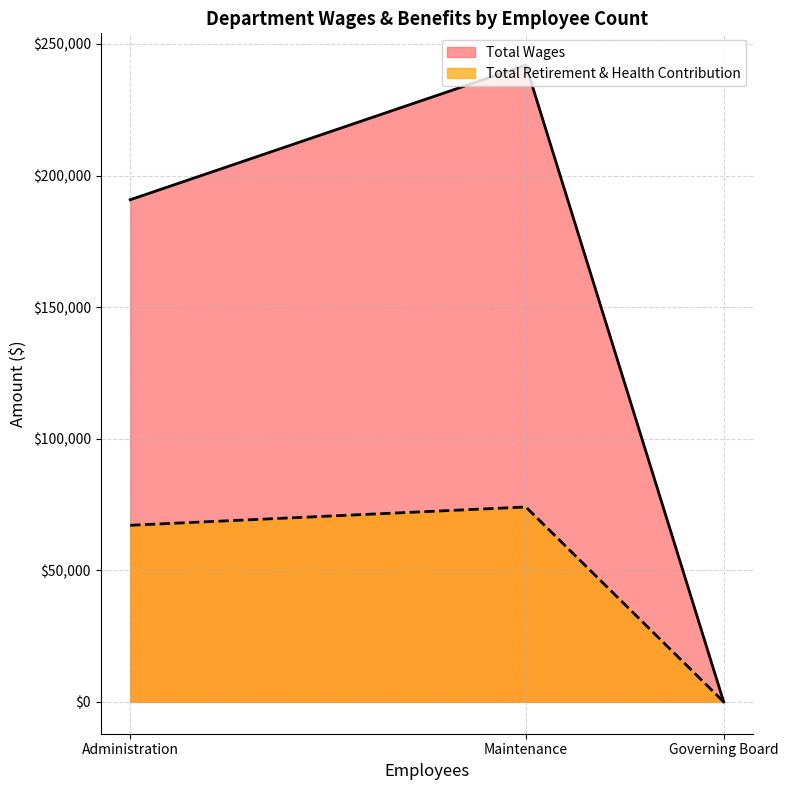

How many values are above zero?

2